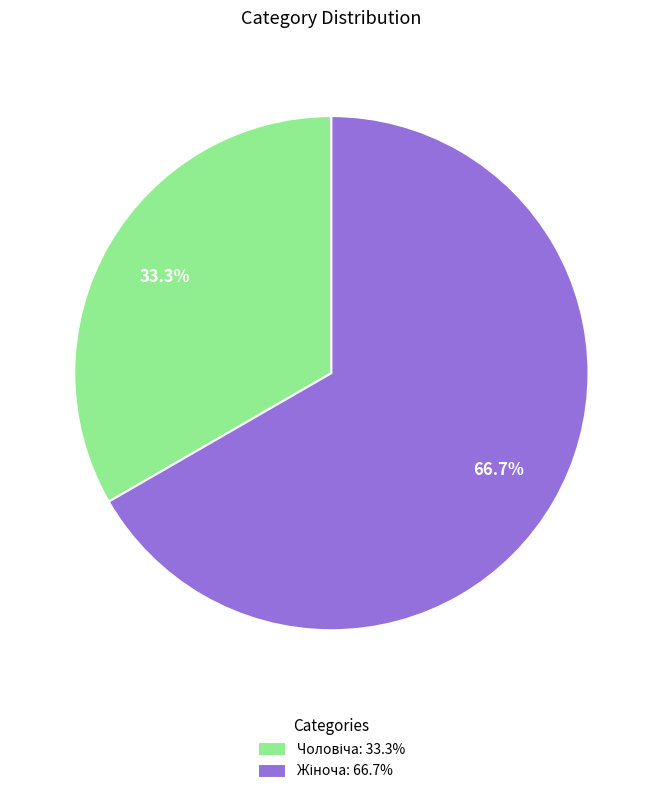

Count the number of slices in the pie.

2